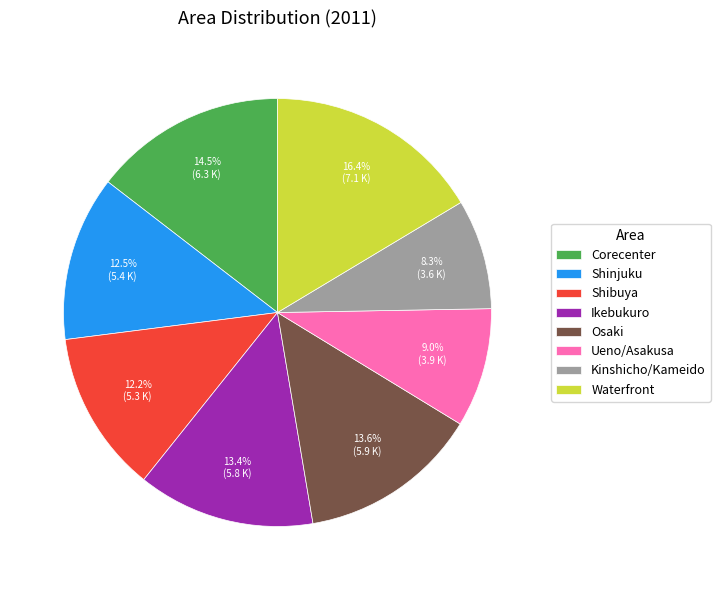

Combined, do Corecenter and Waterfront account for over 50%?

No